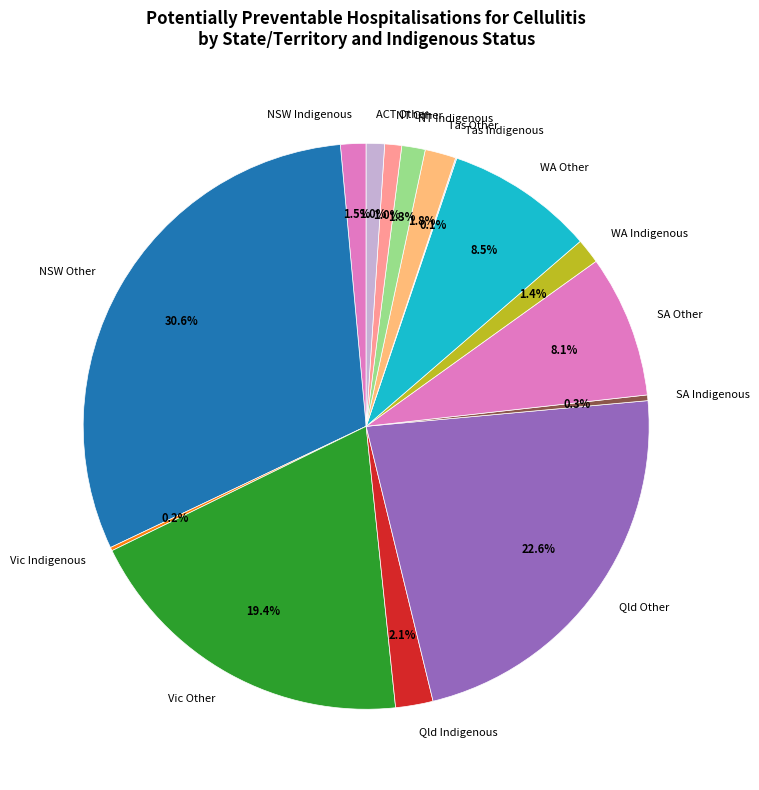

Does any single category account for the majority?

No